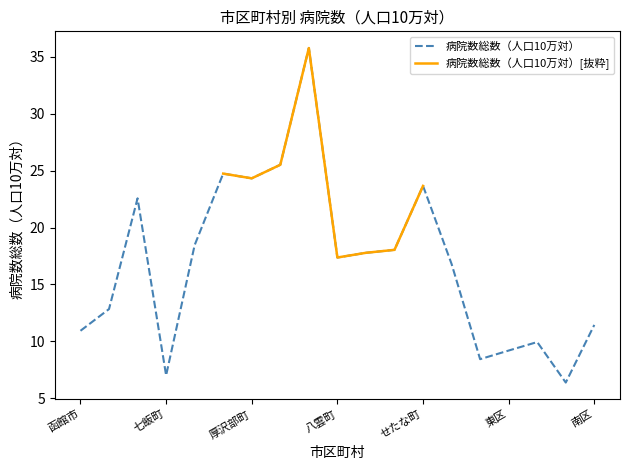

Reading left to right, what are all the values shown in this chart?

10.9	12.8	22.6	7.0	18.5	24.7	24.3	25.5	35.8	17.4	17.8	18.0	23.7	16.8	8.4	9.2	9.9	6.4	11.4